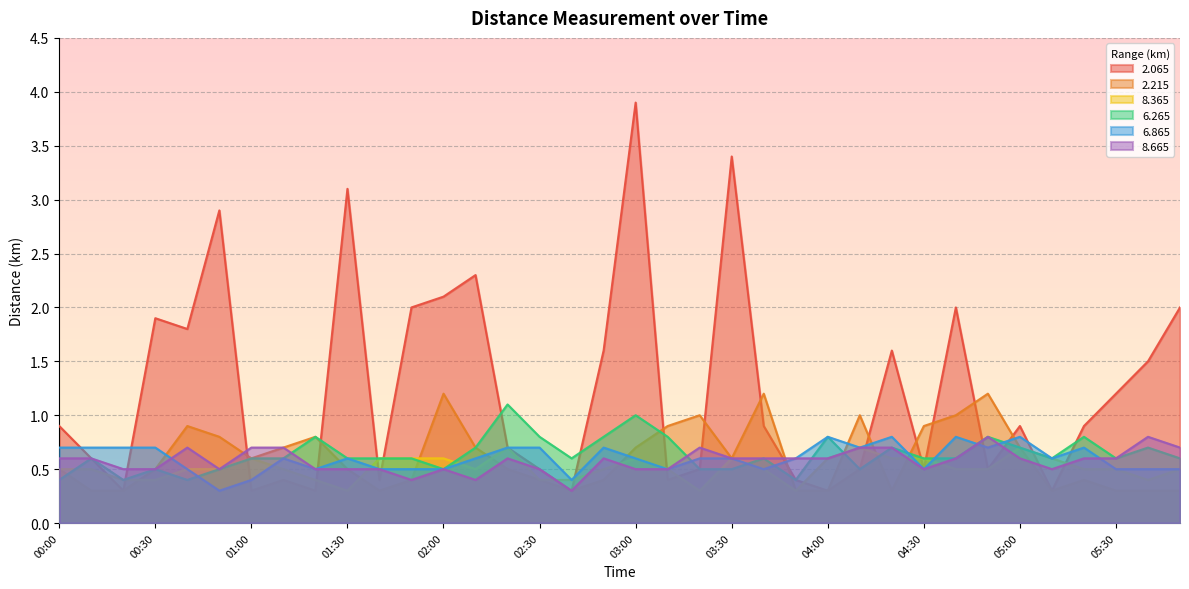

At 03:40, list the series in order from largest to smallest.

  2.215,   2.065,   6.265,   8.665,   8.365,   6.865